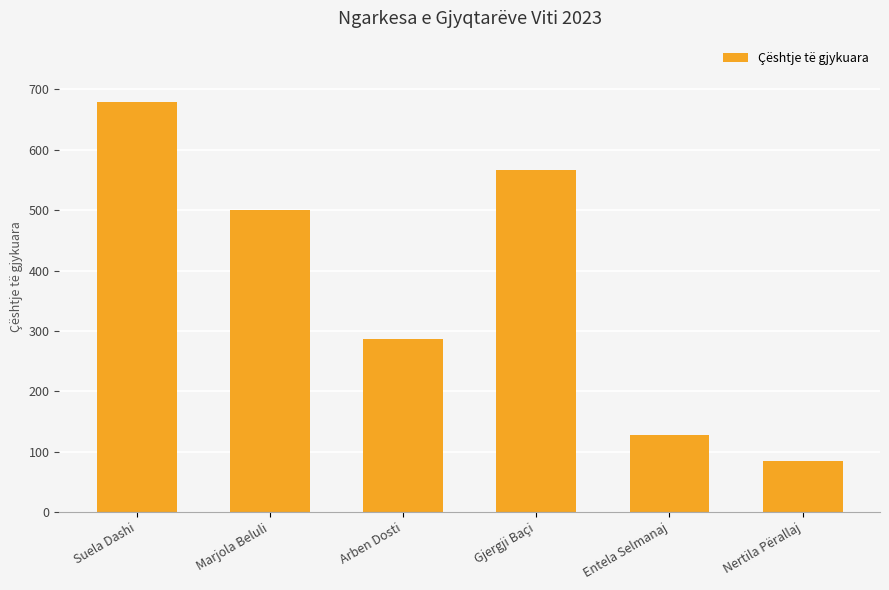

Does the chart contain stacked bars?

No